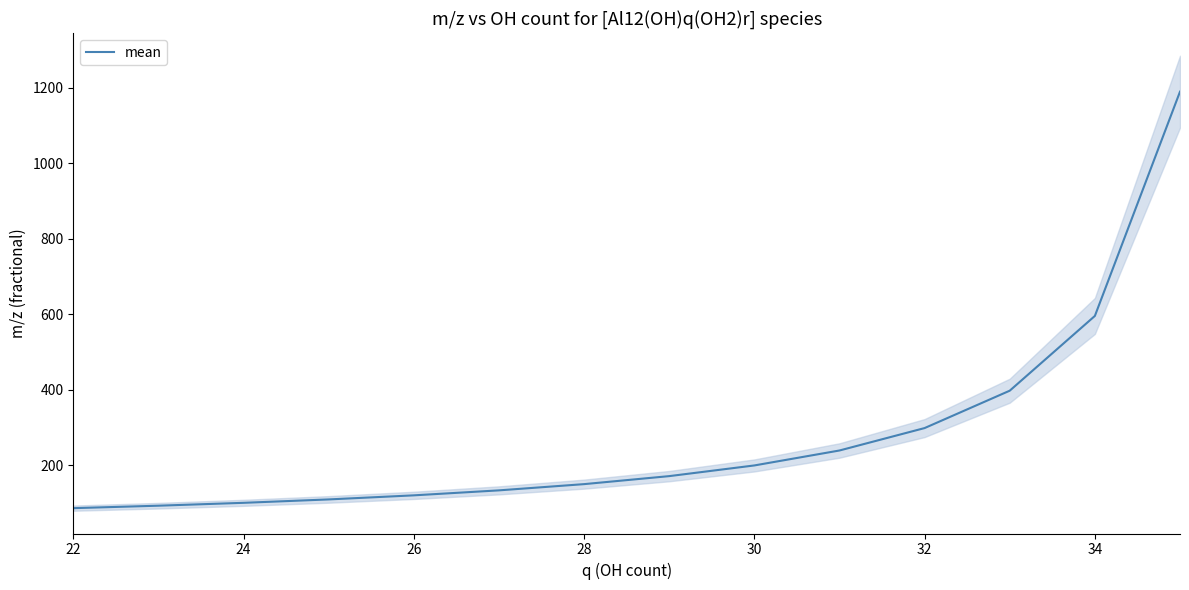

How many lines are shown in the chart?

1